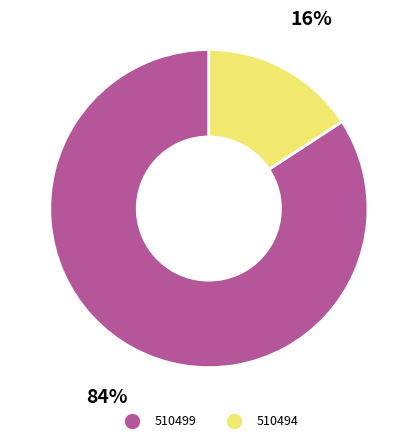

The 510499 slice represents 84% of the pie. True or false?

True